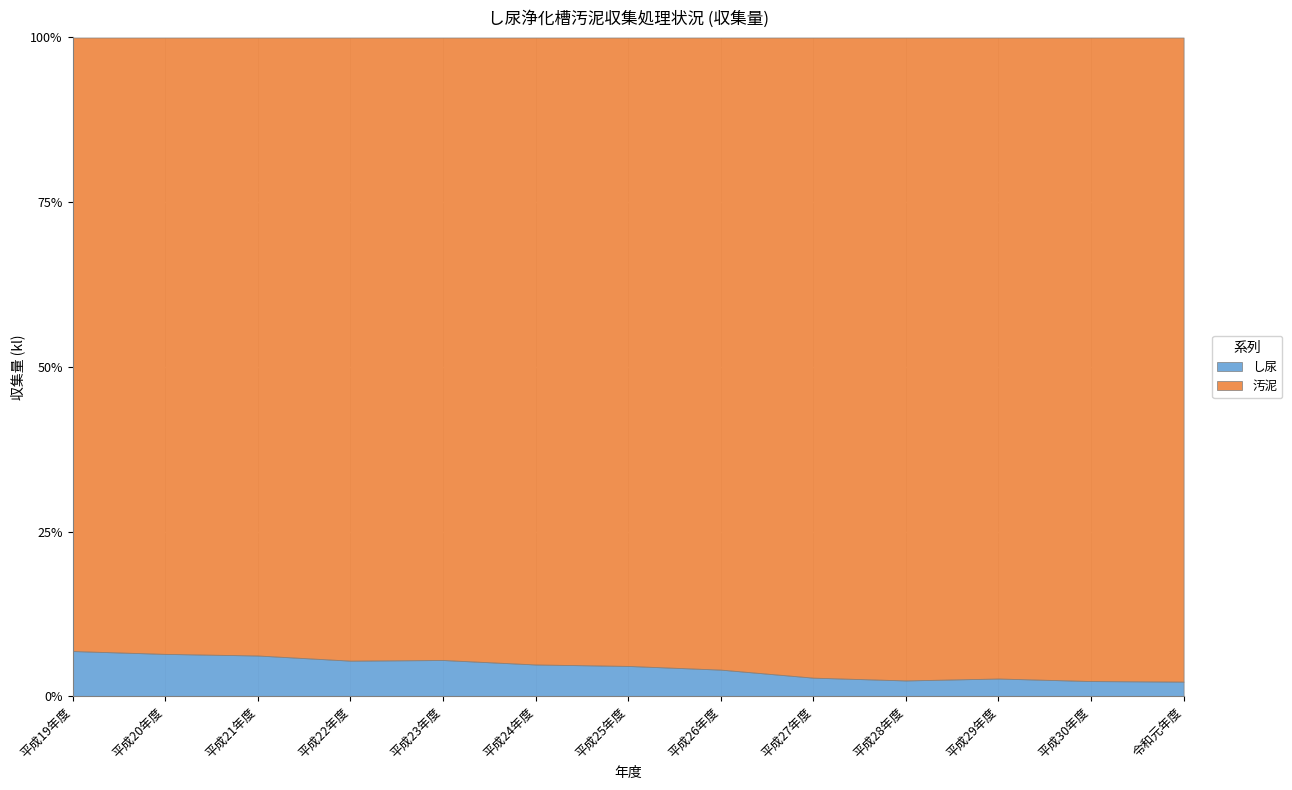

True or false: 汚泥 and し尿 intersect in this chart.

False